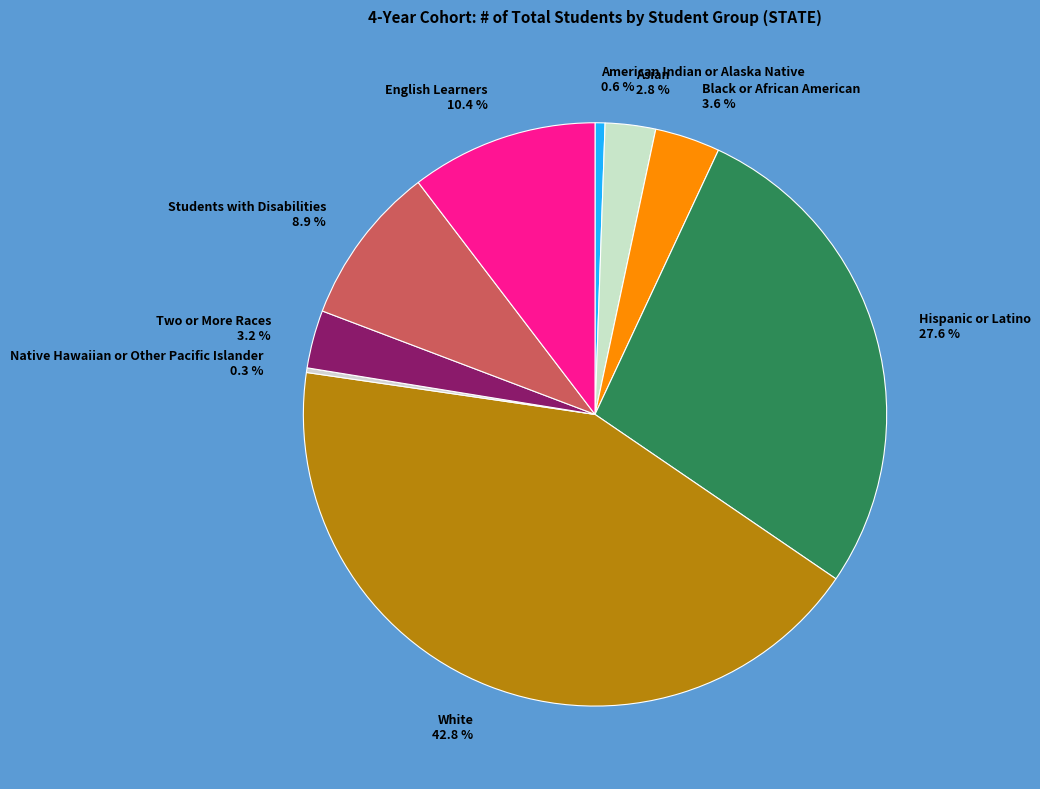

Combined, what portion of the pie is Hispanic or Latino and Students with Disabilities?

36.4%